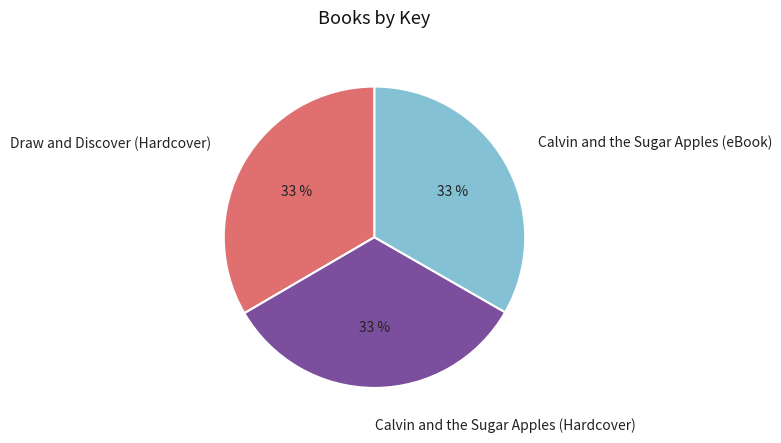

To the nearest percent, what portion does Calvin and the Sugar Apples (Hardcover) represent?

33%